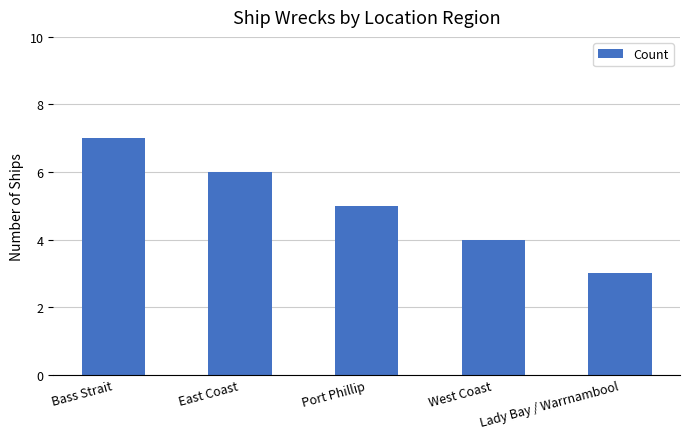

Read the value at East Coast.

6